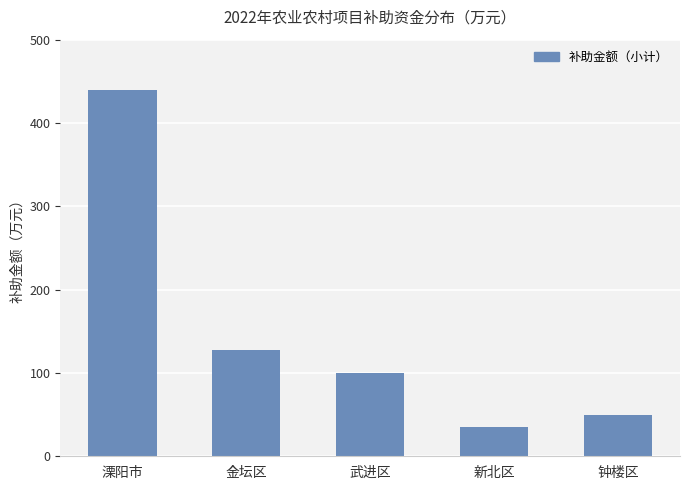

Is it true that the value at 钟楼区 is 32?

False